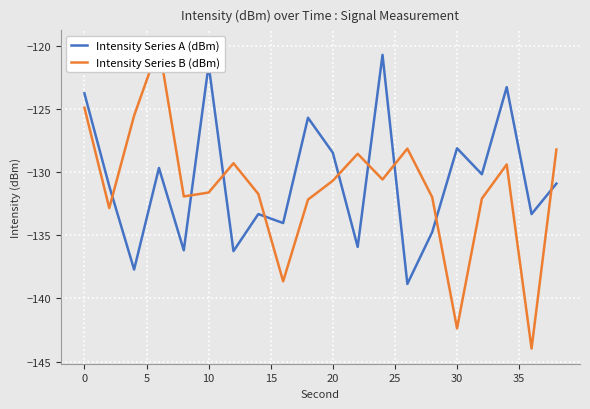

True or false: Intensity Series A (dBm) has a value of -128.5 at 20.

True